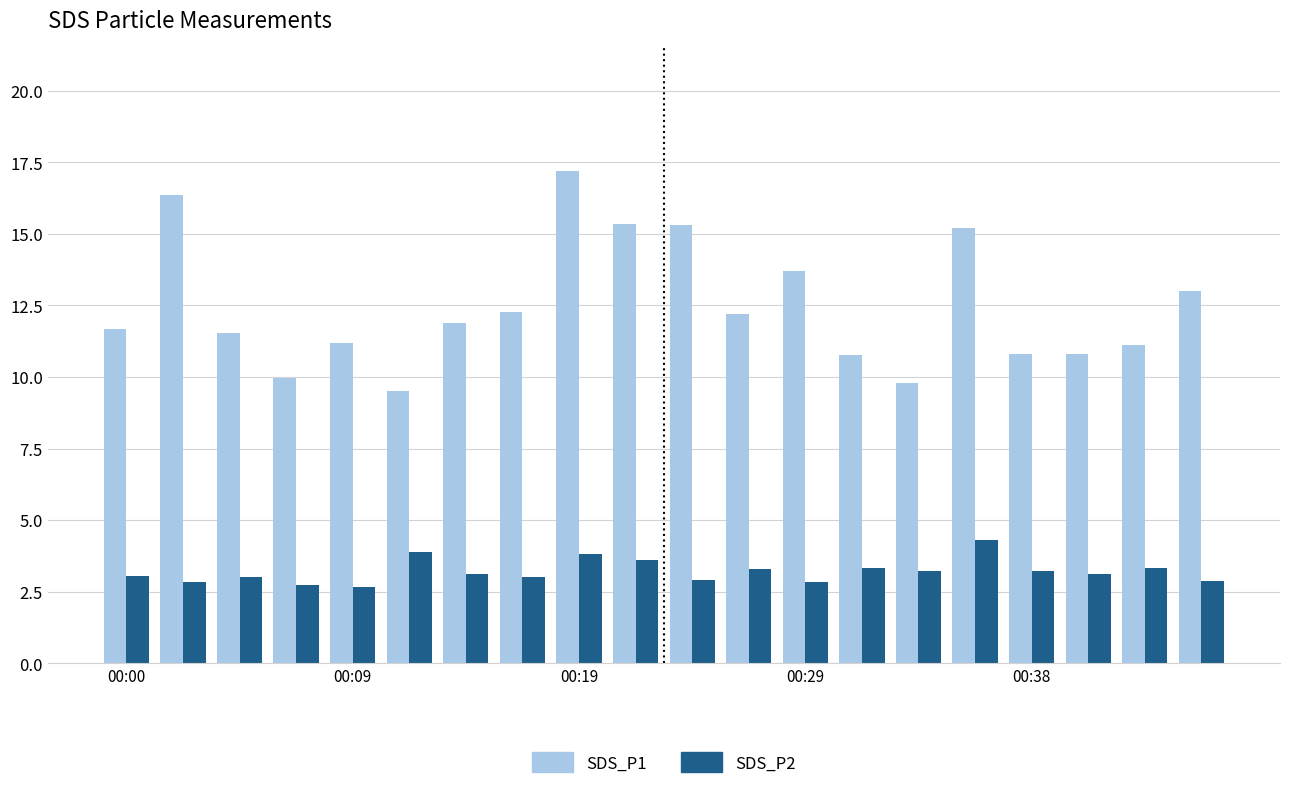

What is the value of the SDS_P1 bar at the 8th from the left?

12.3